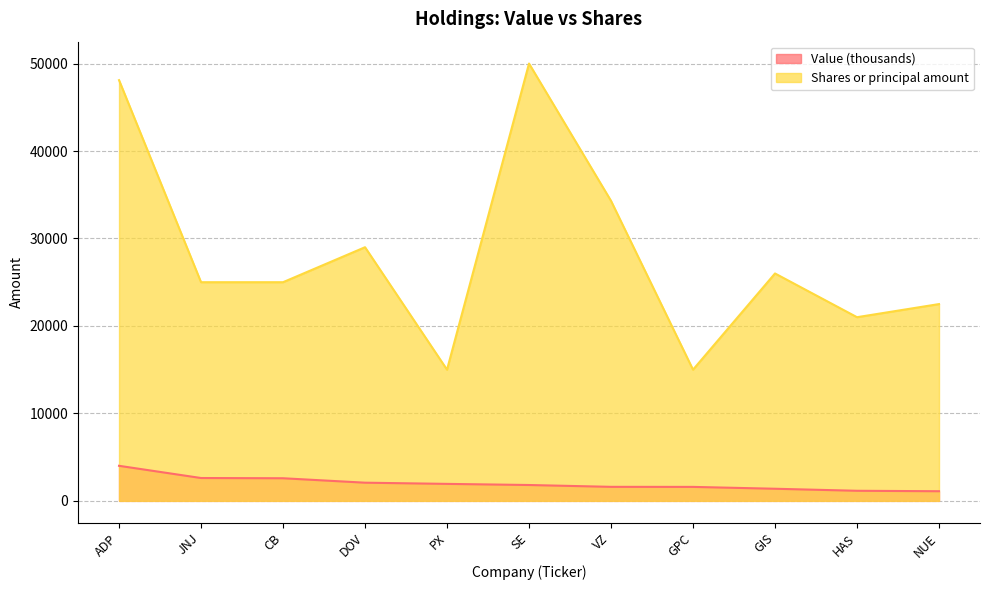

Rank the series by their maximum value, from lowest to highest.

Value (thousands), Shares or principal amount